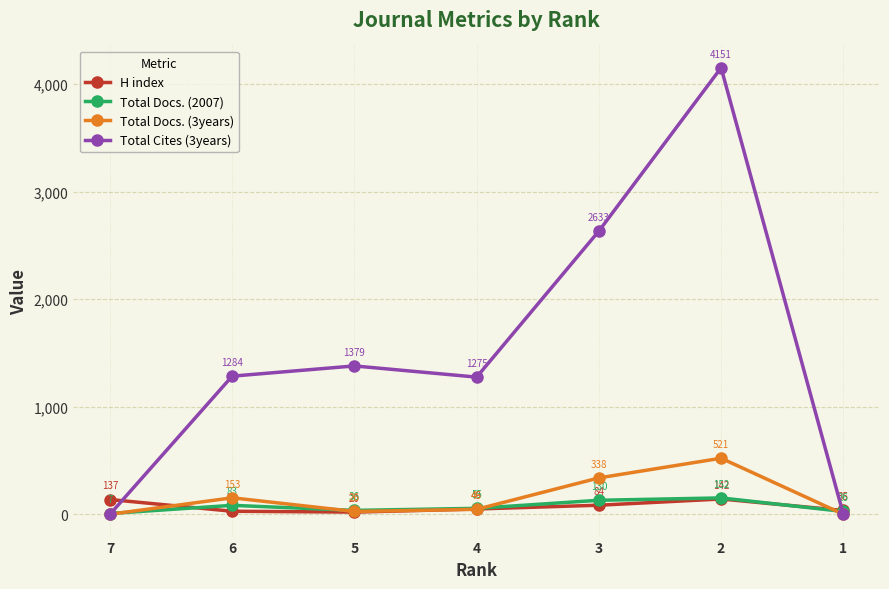

True or false: Total Docs. (2007) and Total Docs. (3years) cross at least once.

True